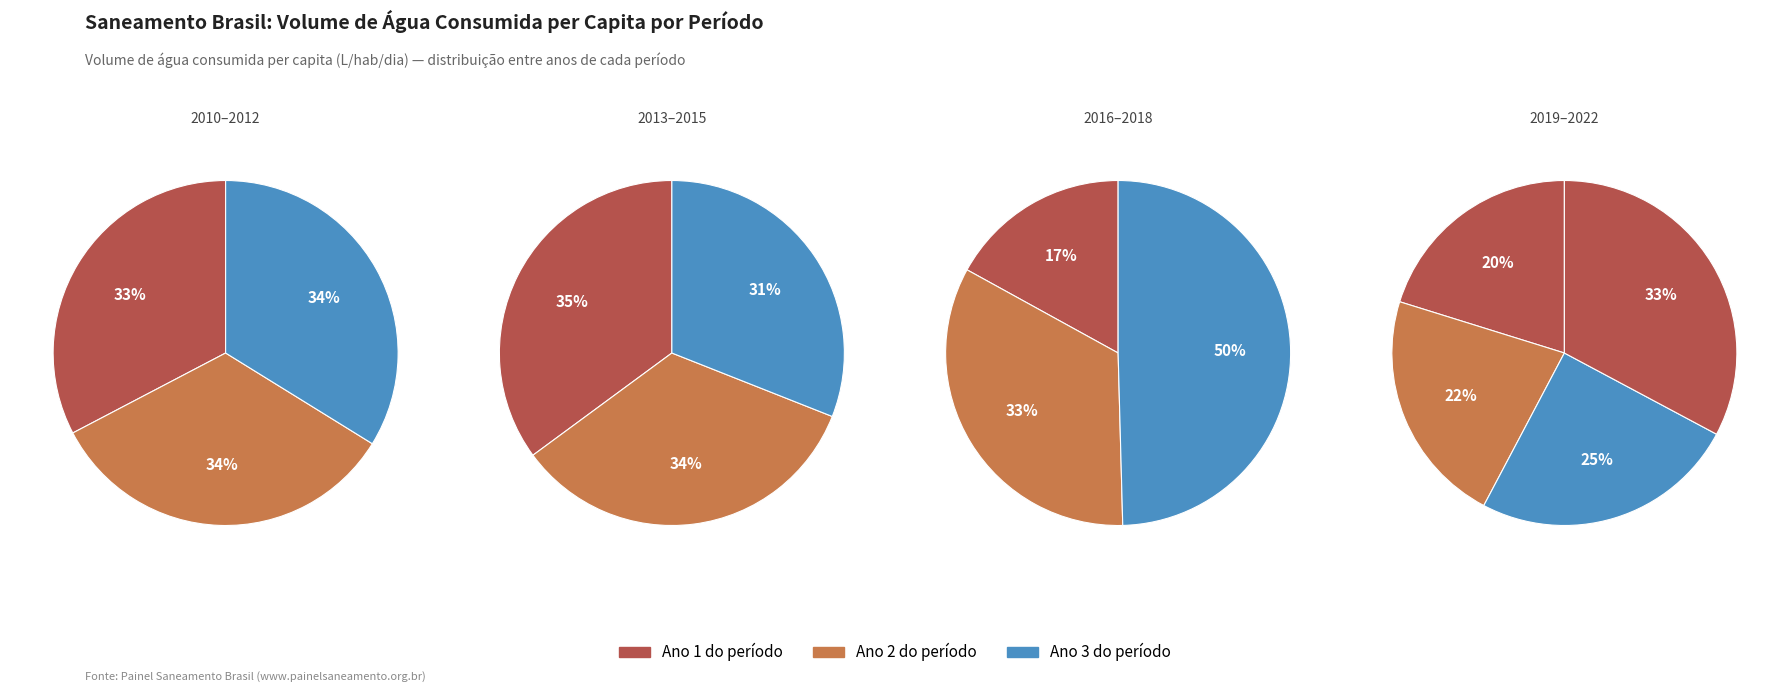

True or false: 2012 accounts for 1% of the total.

False